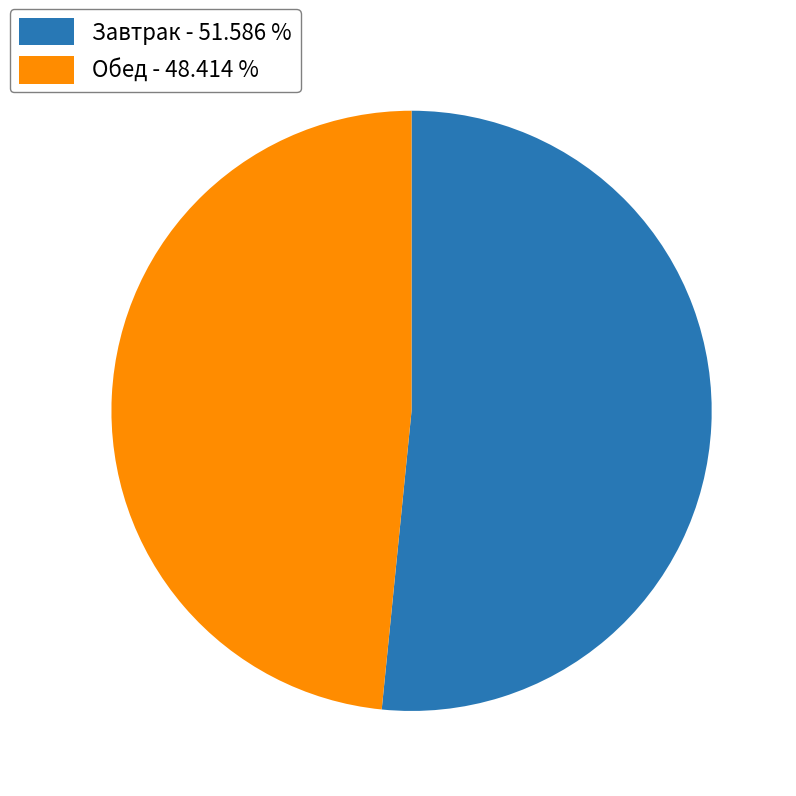

Does Обед - 48.414 % represent more than half of the total?

No